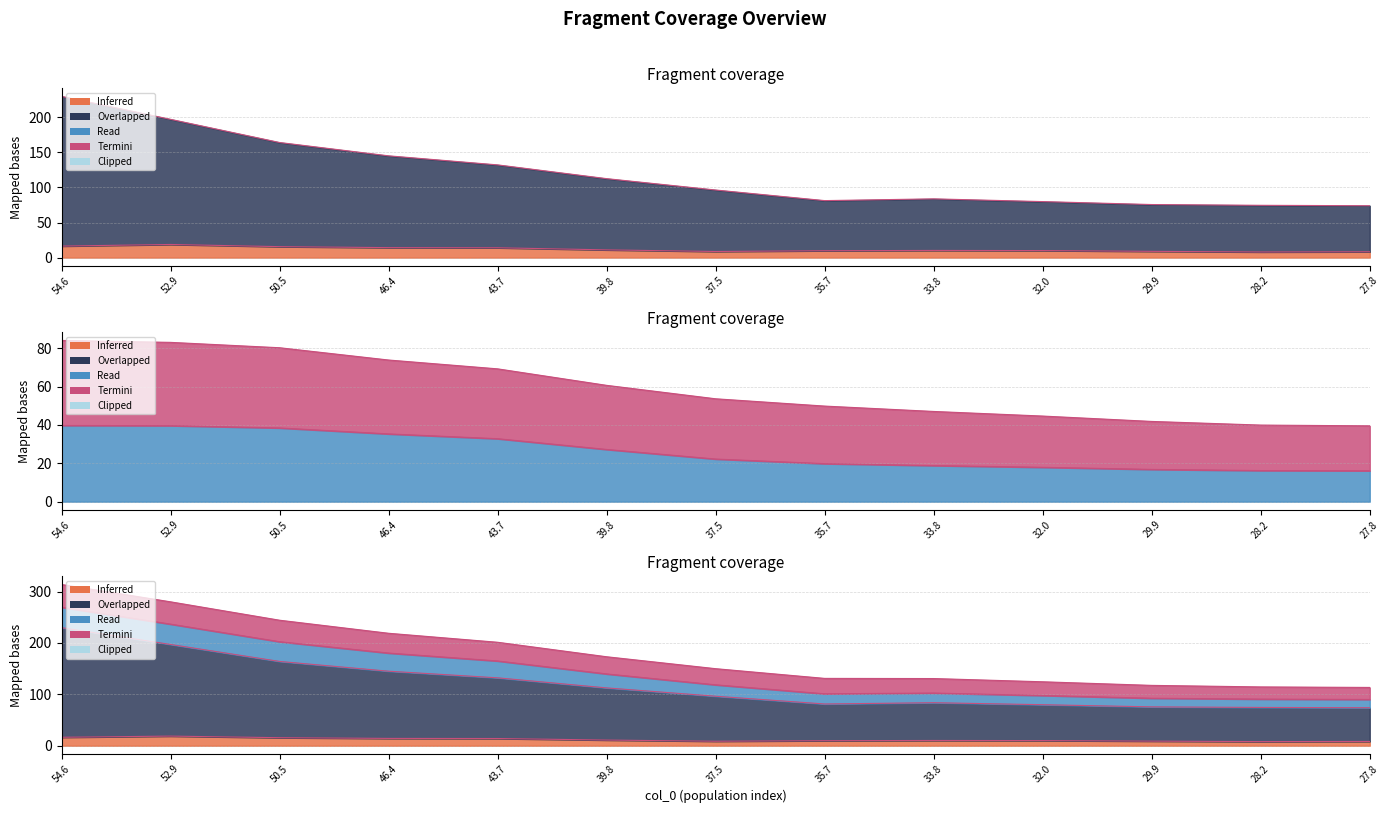

At which label does Termini_0 reach its peak?

52.9